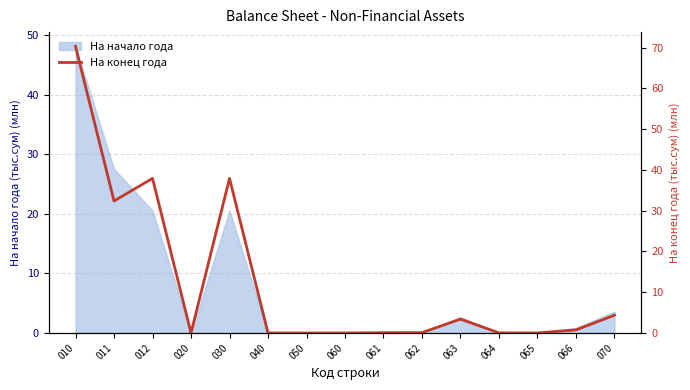

The На начало года series shows 0.1 at 062. True or false?

True